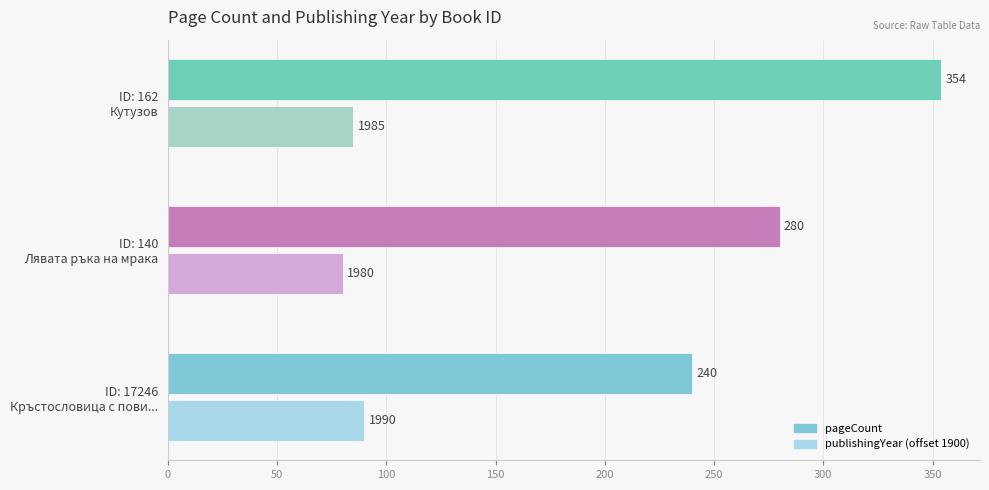

What is the greatest value displayed?

354